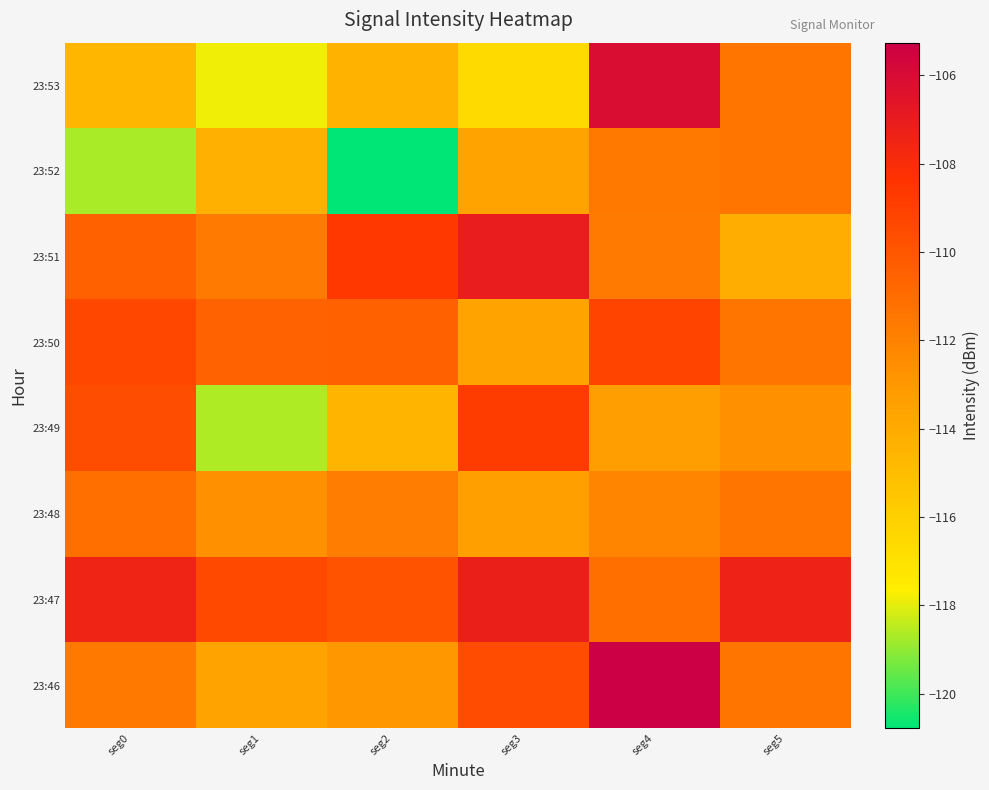

At which category is the sum across all series the highest?

seg4